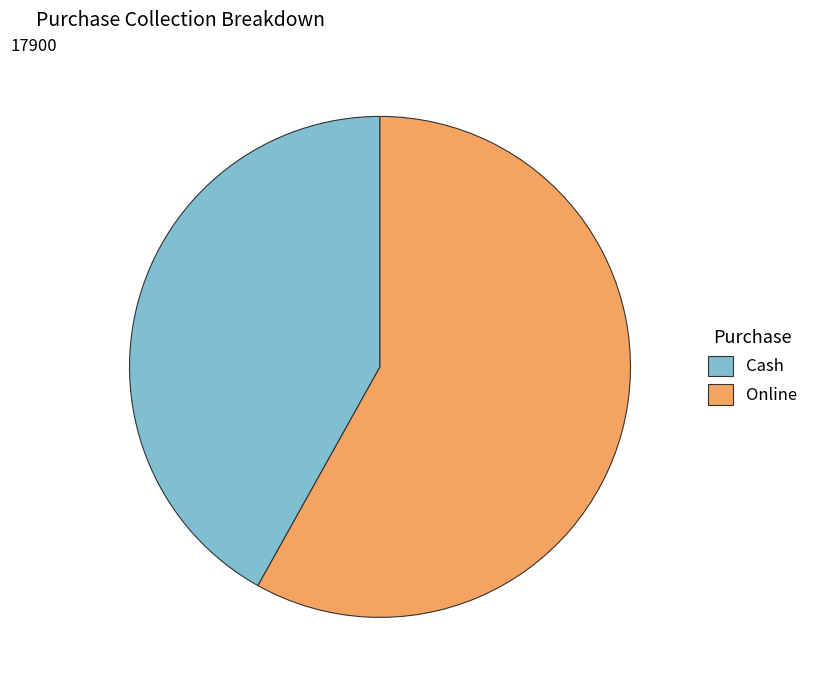

What is the smallest slice in the pie chart?

Cash